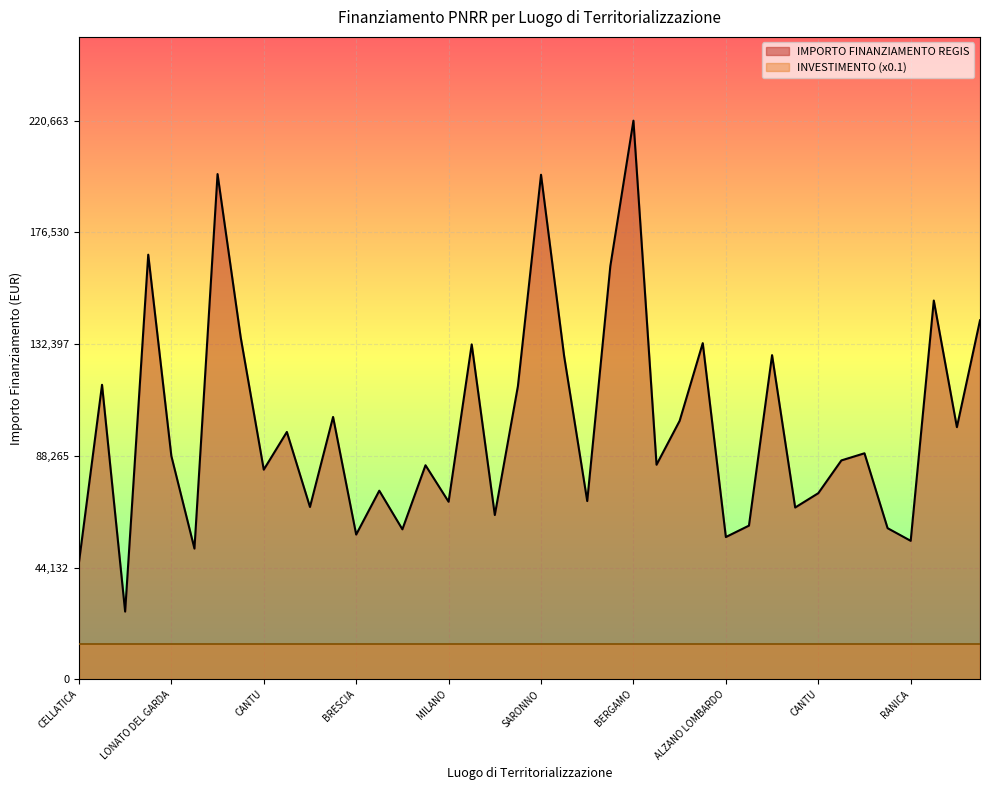

List the labels in order of value, largest first.

BERGAMO, MONZA, SARONNO, MONZA, LODI, SESTO SAN GIOVANNI, TREZZO SULLADDA, LECCO, PAVIA, SESTO SAN GIOVANNI, BOLLATE, GALLARATE, CASTELCOVATI, MONZA, CINISELLO BALSAMO, CALOLZIOCORTE, MILANO, MILANO, GARBAGNATE MILANESE, LONATO DEL GARDA, MANTOVA, LOVERE, CASTANO PRIMO, CANTU, CORSICO, CANTU, ADRO, MILANO, SETTALA, CESANO BOSCONE, MILANO, MILANO, MORBEGNO, NOVIGLIO, BRESCIA, ALZANO LOMBARDO, RANICA, FALOPPIO, CELLATICA, MILANO